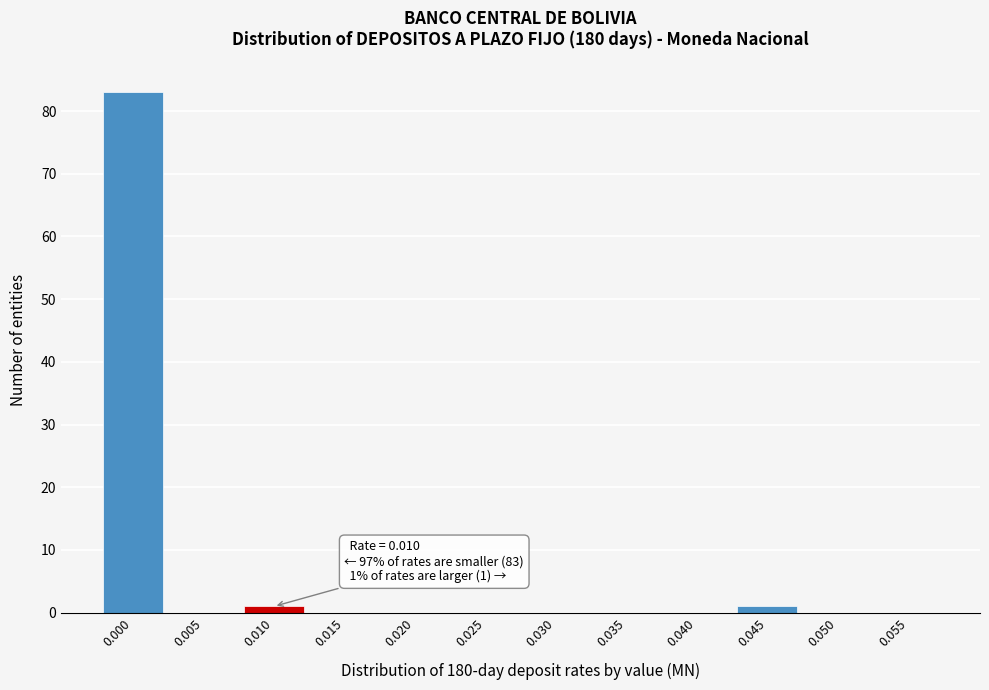

Reading left to right, transcribe all the data shown in this chart.

0.000=83	0.005=0	0.010=1	0.015=0	0.020=0	0.025=0	0.030=0	0.035=0	0.040=0	0.045=1	0.050=0	0.055=0